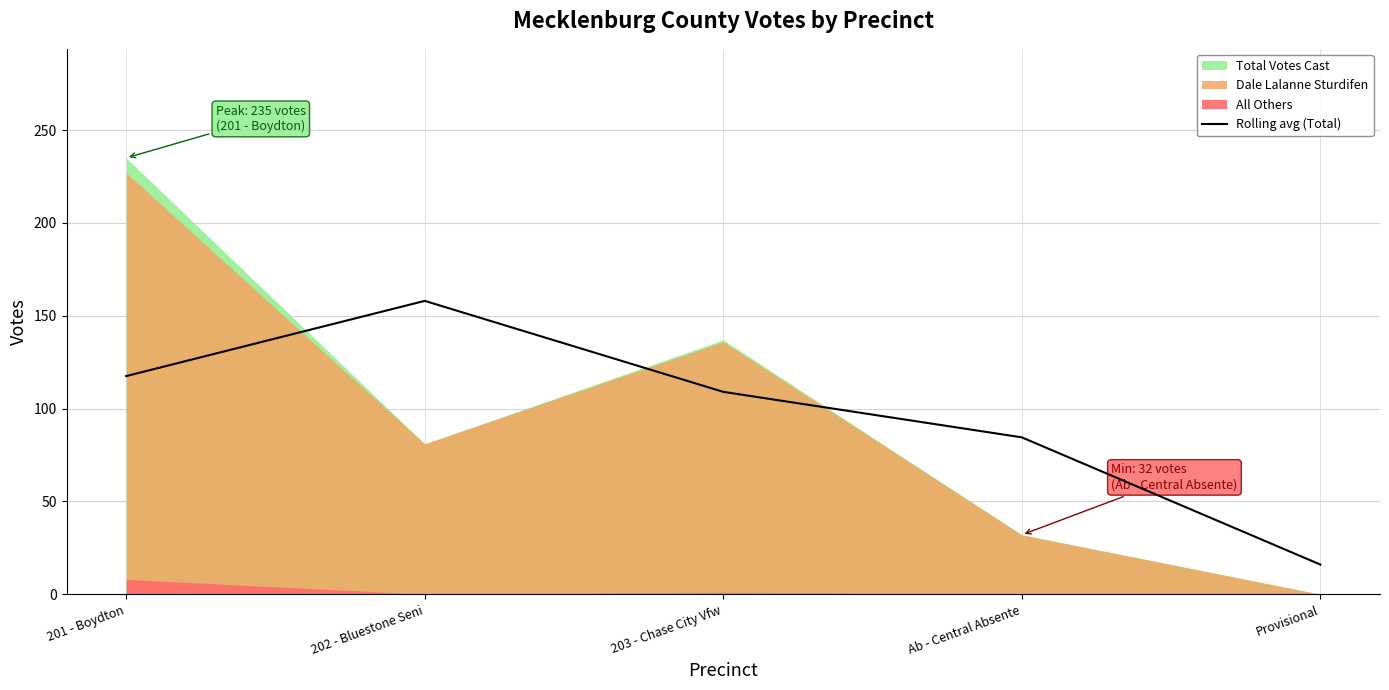

Between 201 - Boydton and Provisional, which is larger?

201 - Boydton